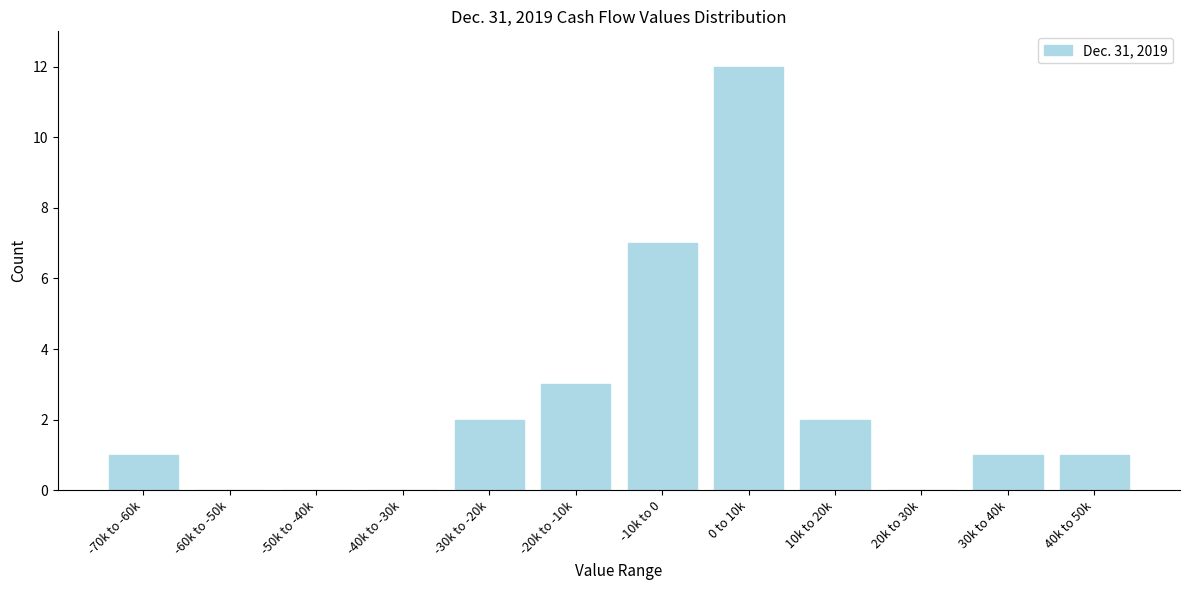

Reading right to left, list all the values displayed in this chart.

40k to 50k=1	30k to 40k=1	20k to 30k=0	10k to 20k=2	0 to 10k=12	-10k to 0=7	-20k to -10k=3	-30k to -20k=2	-40k to -30k=0	-50k to -40k=0	-60k to -50k=0	-70k to -60k=1